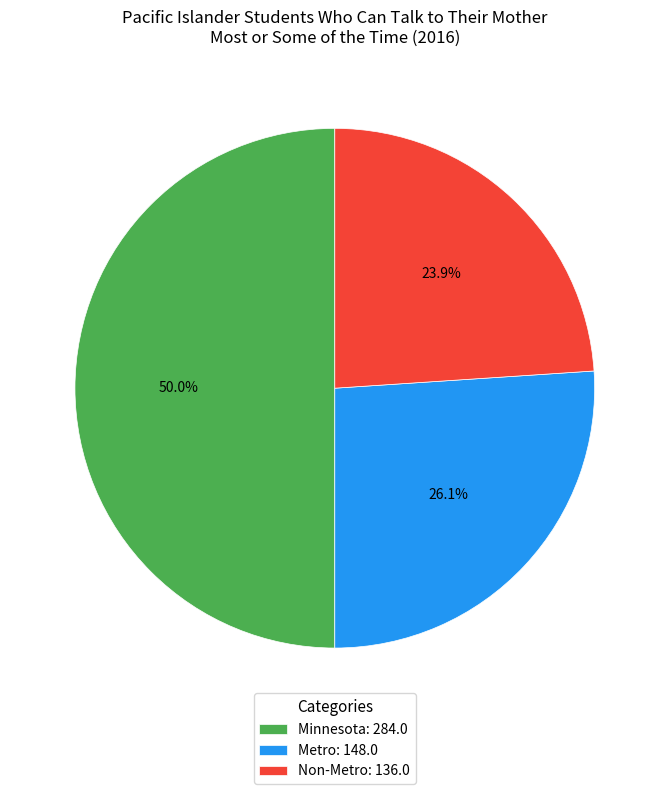

What percentage is NOT represented by Non-Metro?

76.1%